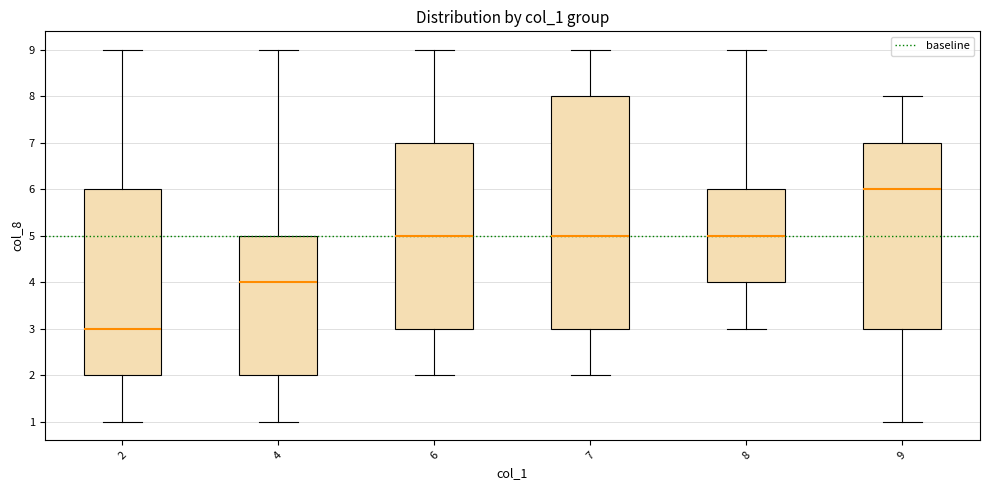

Which box has the highest median line?

9